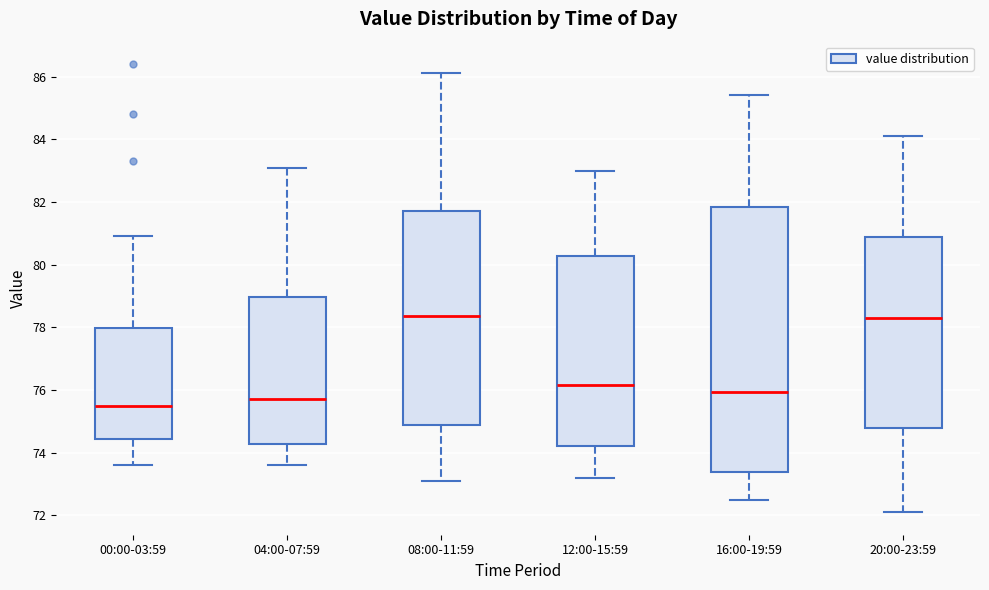

Reading left to right, transcribe this box plot: for each box, give where its median line is, the range the box spans, and where its two whiskers end, as read against the y-axis. The values are not printed on the chart, so give them approximately, as read against the axis.

00:00-03:59: median 75.6, box 74.4 to 78.0, whiskers 73.6 to 81.0
04:00-07:59: median 75.8, box 74.2 to 79.0, whiskers 73.6 to 83.2
08:00-11:59: median 78.4, box 74.8 to 81.8, whiskers 73.2 to 86.2
12:00-15:59: median 76.2, box 74.2 to 80.2, whiskers 73.2 to 83.0
16:00-19:59: median 76.0, box 73.4 to 81.8, whiskers 72.6 to 85.4
20:00-23:59: median 78.4, box 74.8 to 80.8, whiskers 72.2 to 84.2